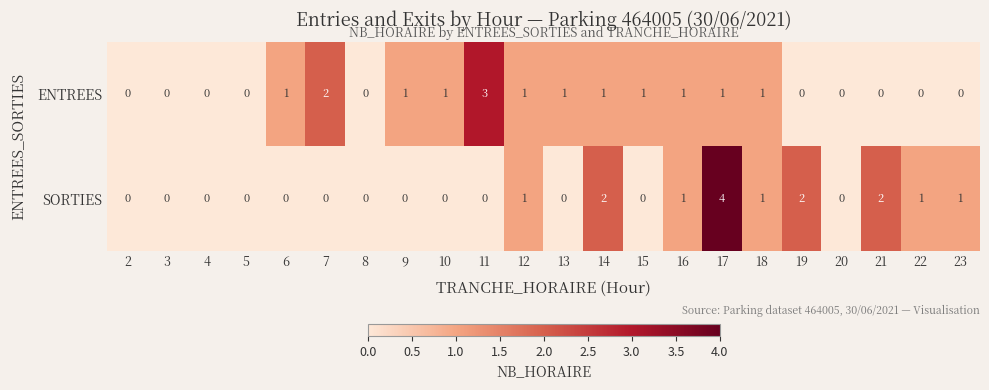

At which category is the sum across all series the highest?

17